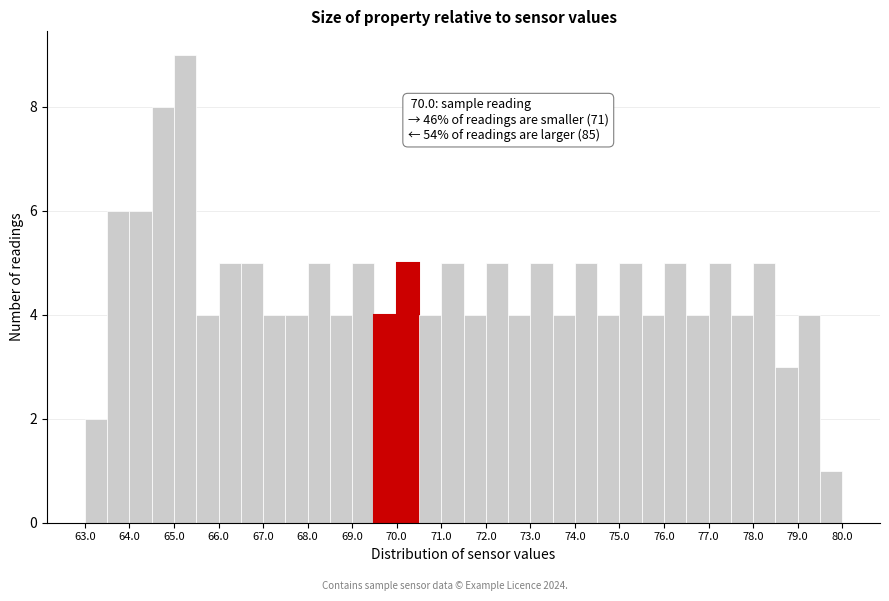

Over which range of the x-axis is the bar tallest?

65.0 to 65.5